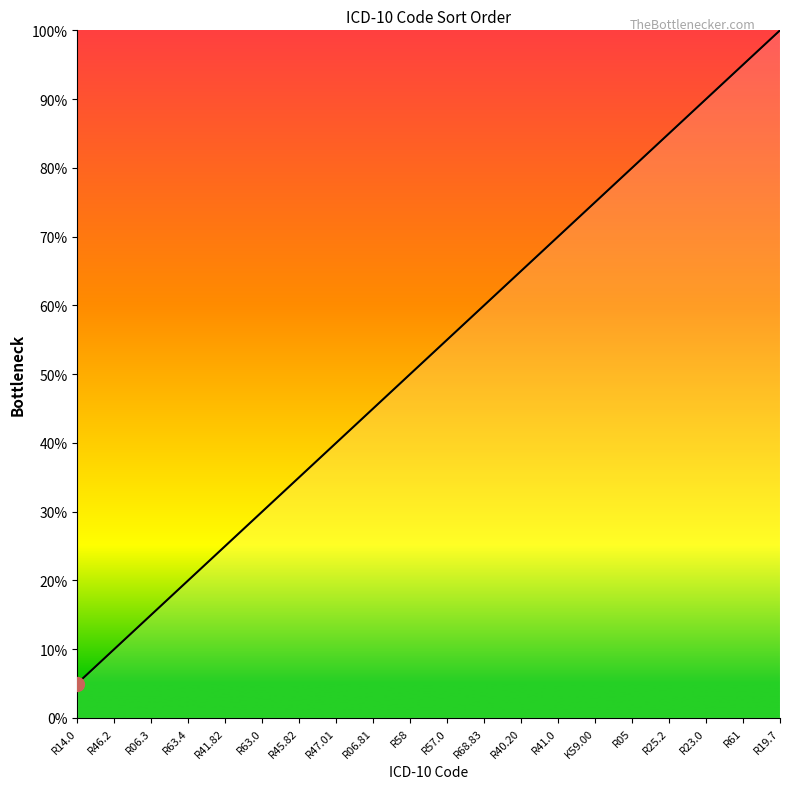

What is the sum of all values?

10.5